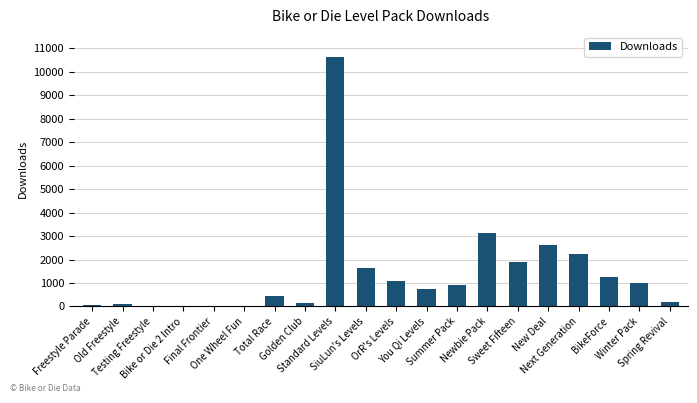

What is the sum of all values?

28134